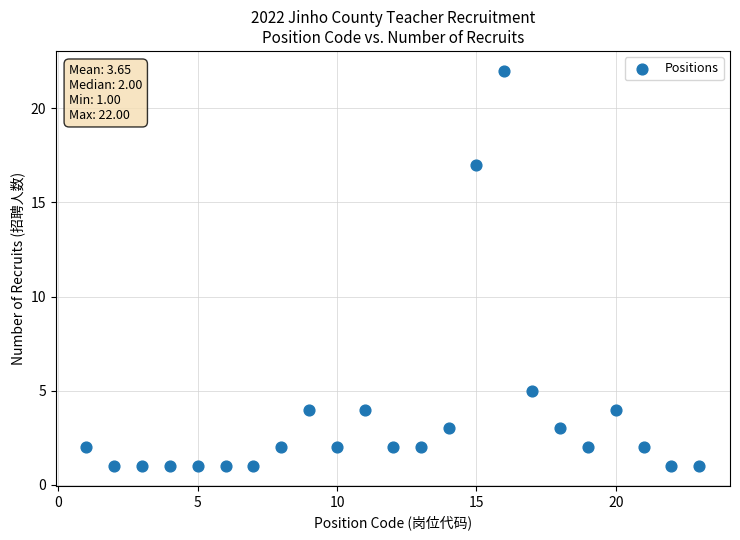

What is the range of X values (max minus min)?

22